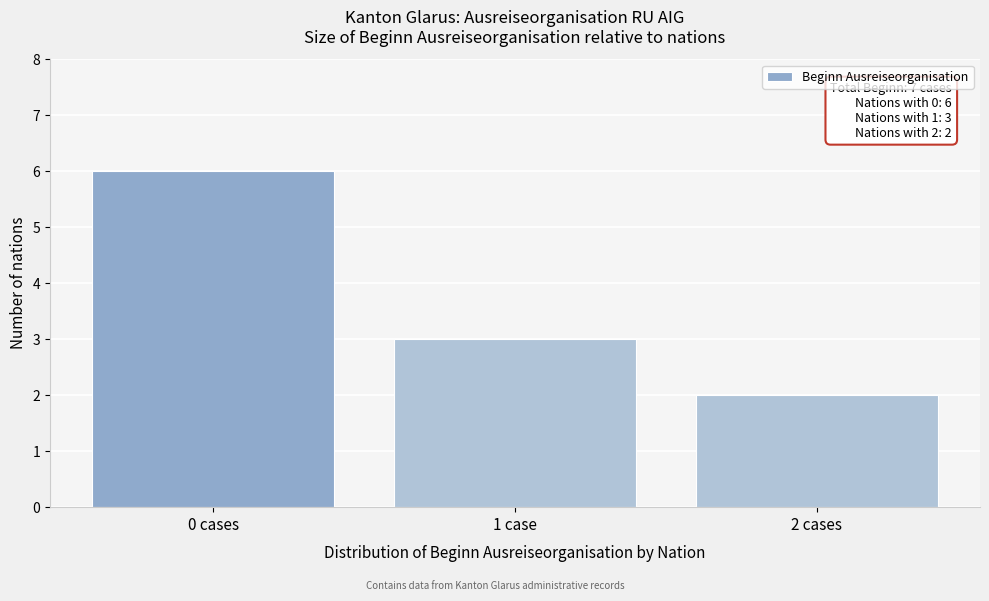

Reading right to left, list all the values displayed in this chart.

2 cases=2	1 case=3	0 cases=6